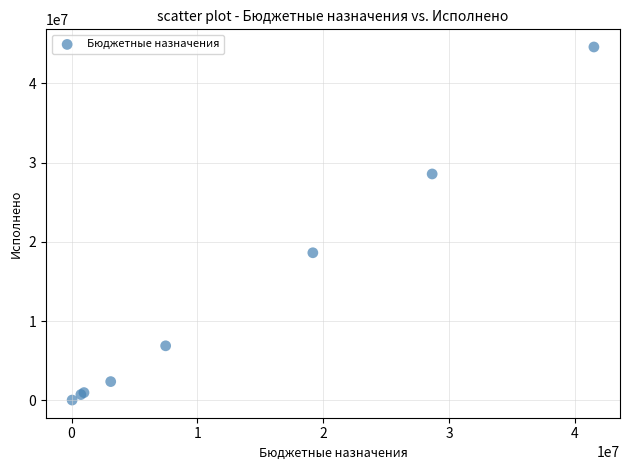

What Y value in the scatter plot is closest to 22305314?

18618905.8